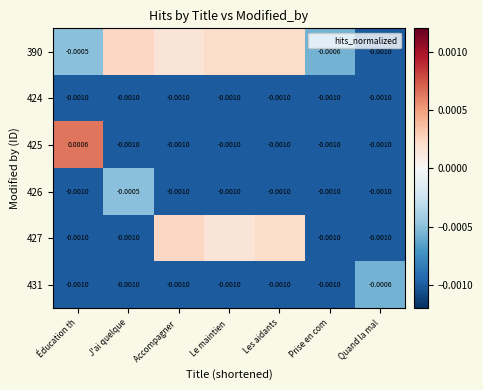

Is it true that 431 equals -0.0 at Éducation th?

False